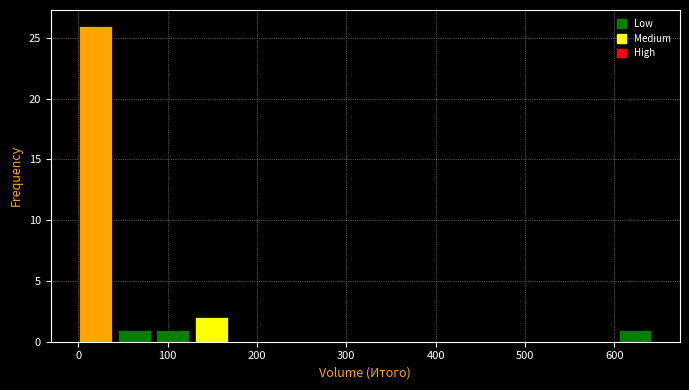

Which range on the x-axis has the tallest bar?

0 to 40